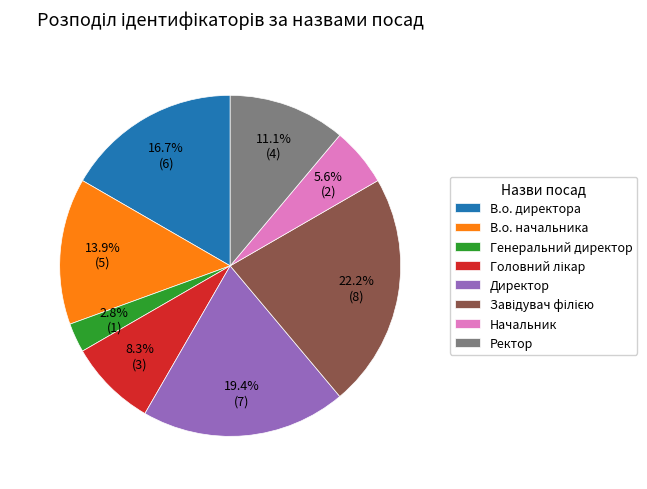

Combined, what portion of the pie is Ректор and В.о. директора?

27.8%